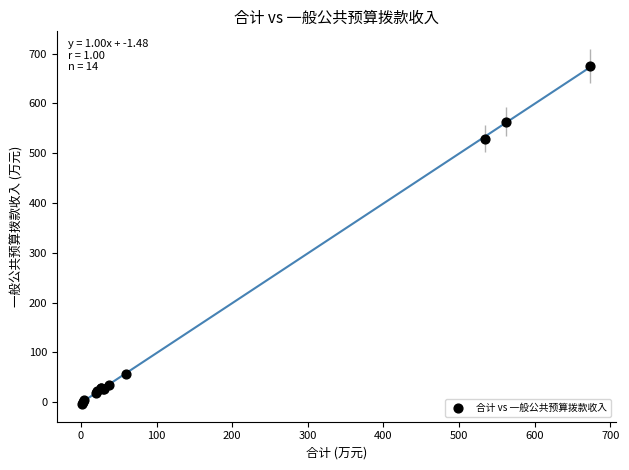

What Y value in the scatter plot is closest to 335?

528.8